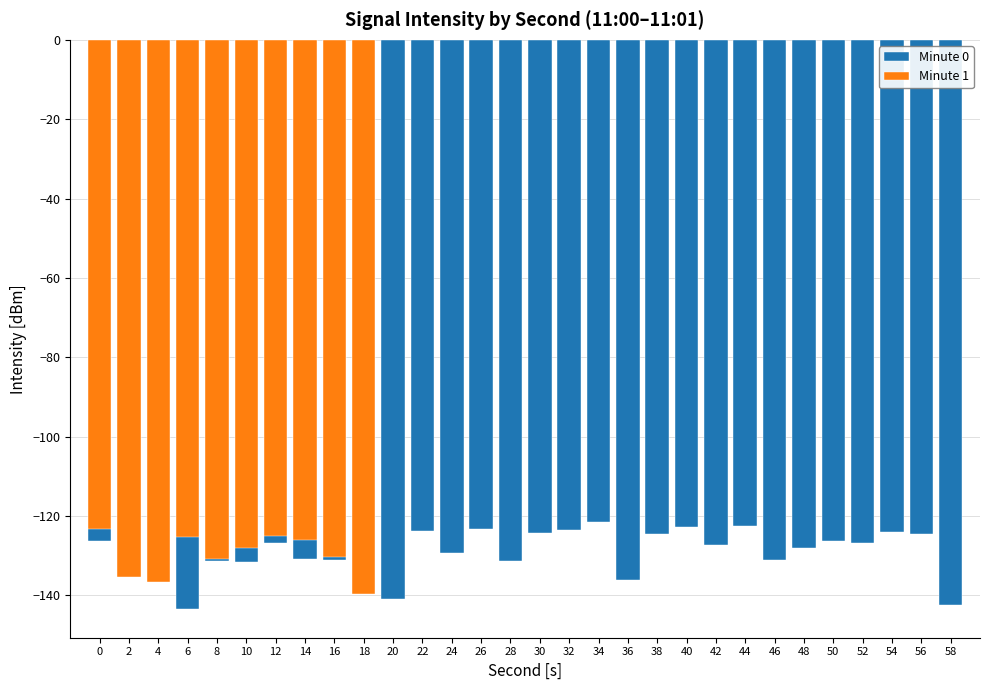

Is it true that 0:20-0:29 equals -79.8 at 8?

False